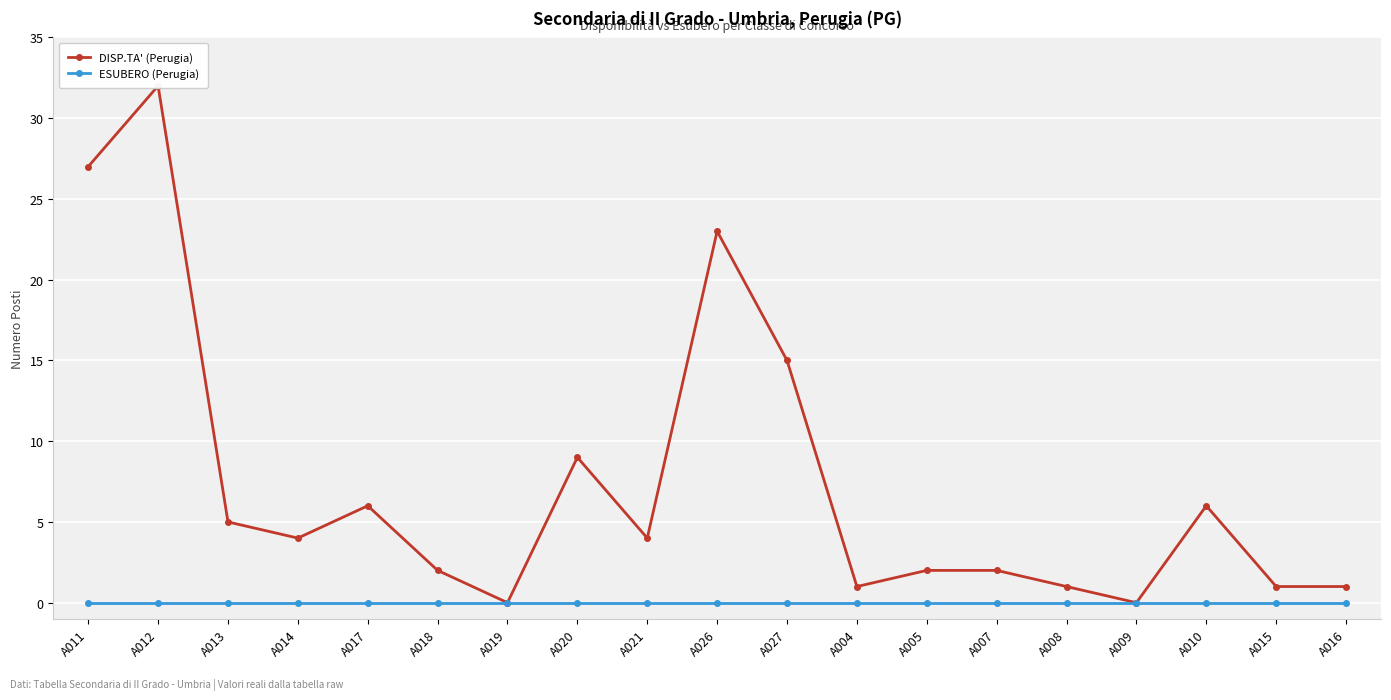

Between A004 and A016, which is larger?

A004